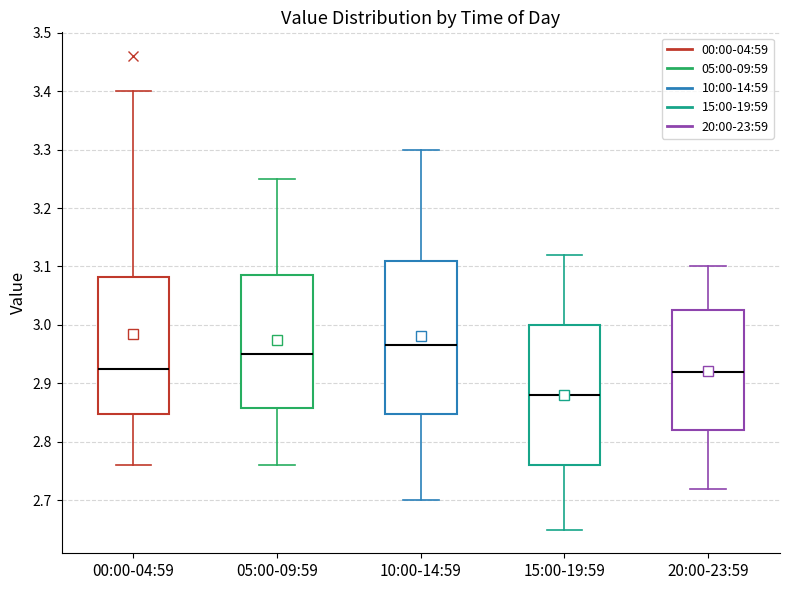

Which box's median line is the highest?

10:00-14:59